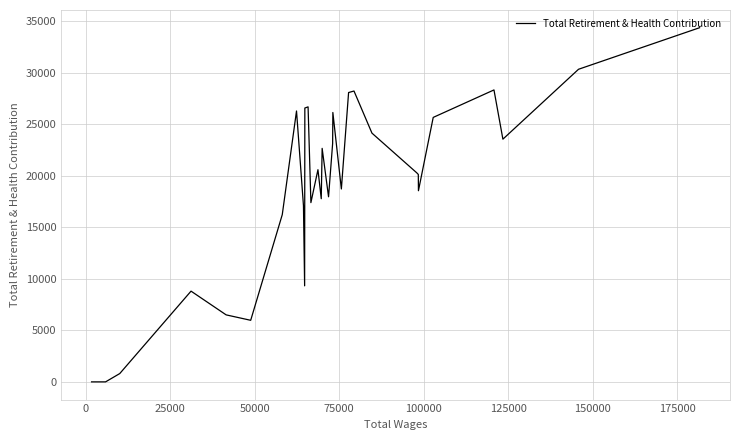

How many points are higher than both their immediate neighbors (excluding endpoints)?

8